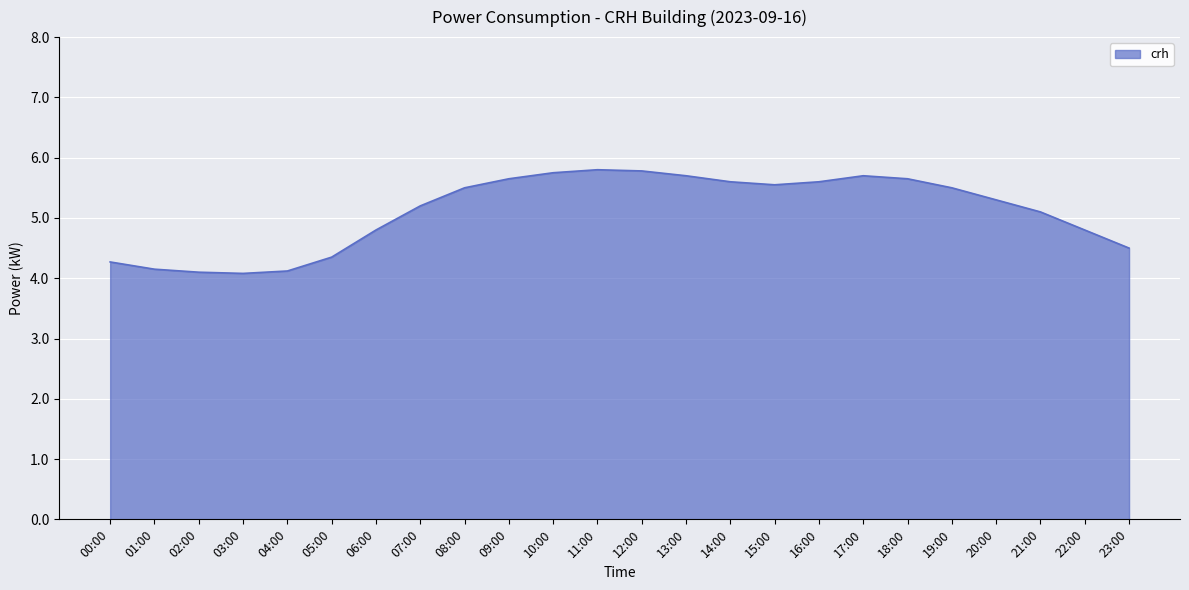

The value at 10:00 is 2.5. True or false?

False